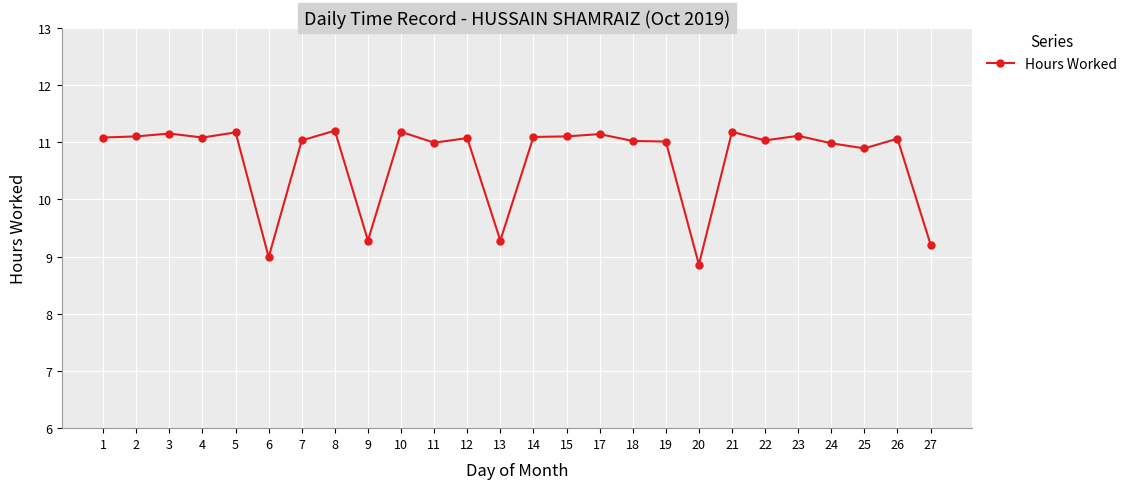

What is the greatest value displayed?

11.2